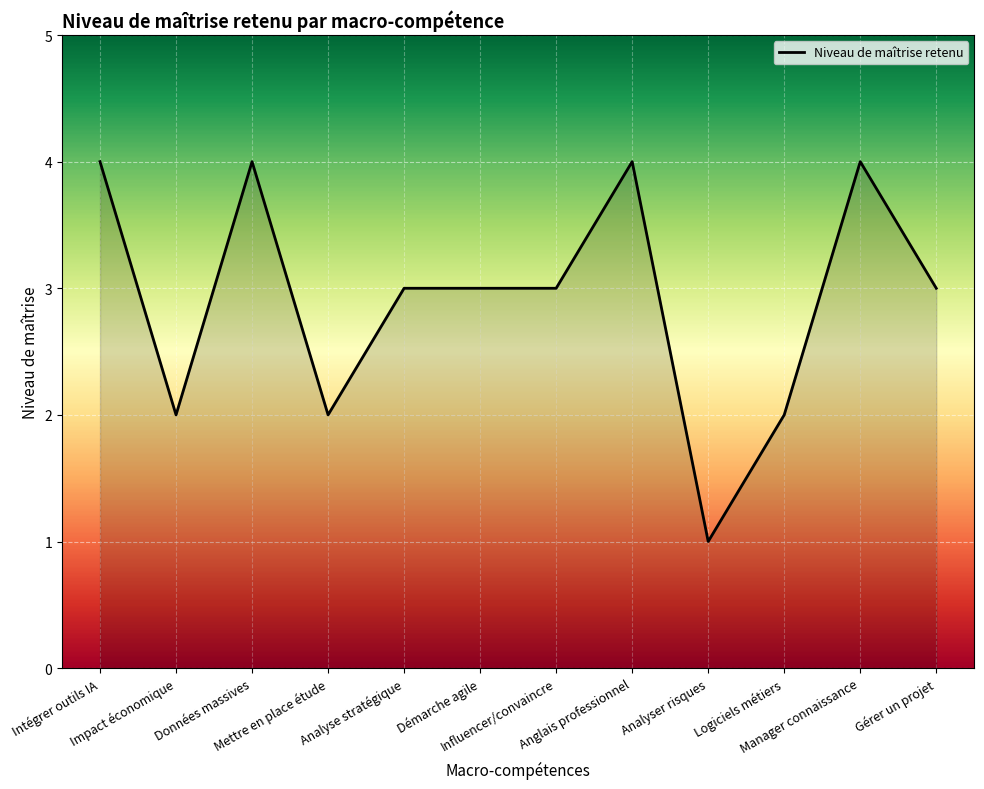

What is the sum of the values at Manager connaissance and Logiciels métiers?

6